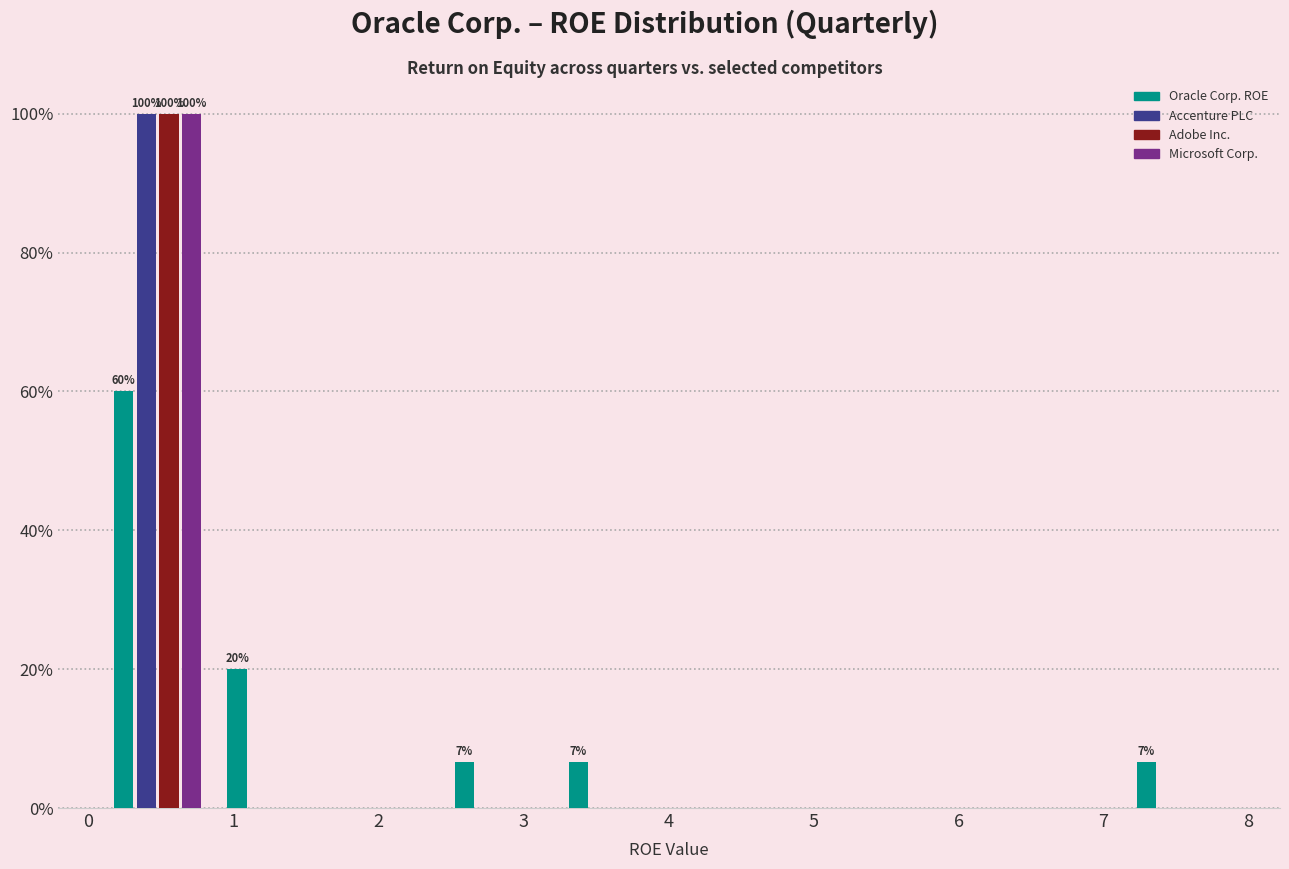

In the Microsoft Corp. series, which range on the x-axis has the tallest bar?

0.1 to 0.9